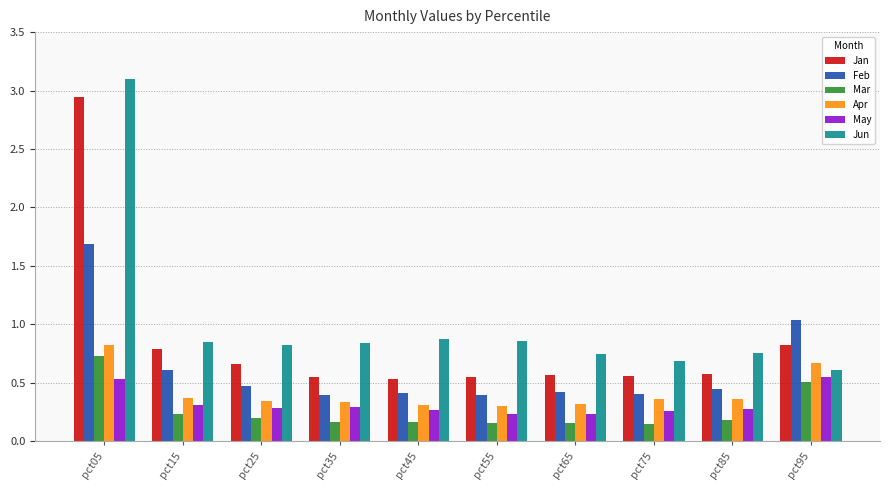

Which series has the largest range (max minus min)?

Jun